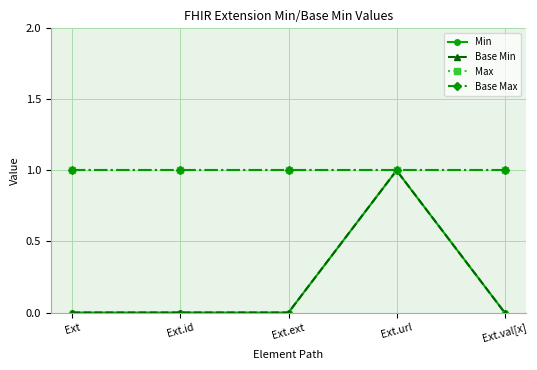

Does the chart have visible grid lines?

Yes